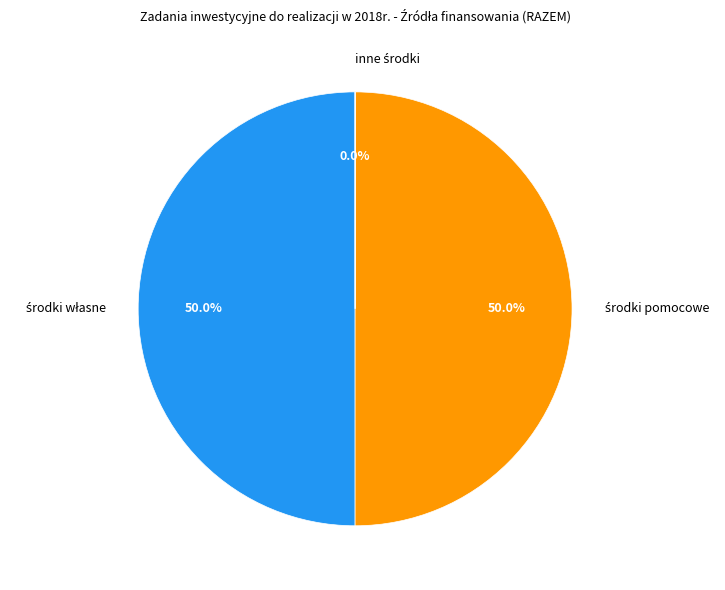

To the nearest percent, what is the difference between the largest and smallest slice percentages?

50%